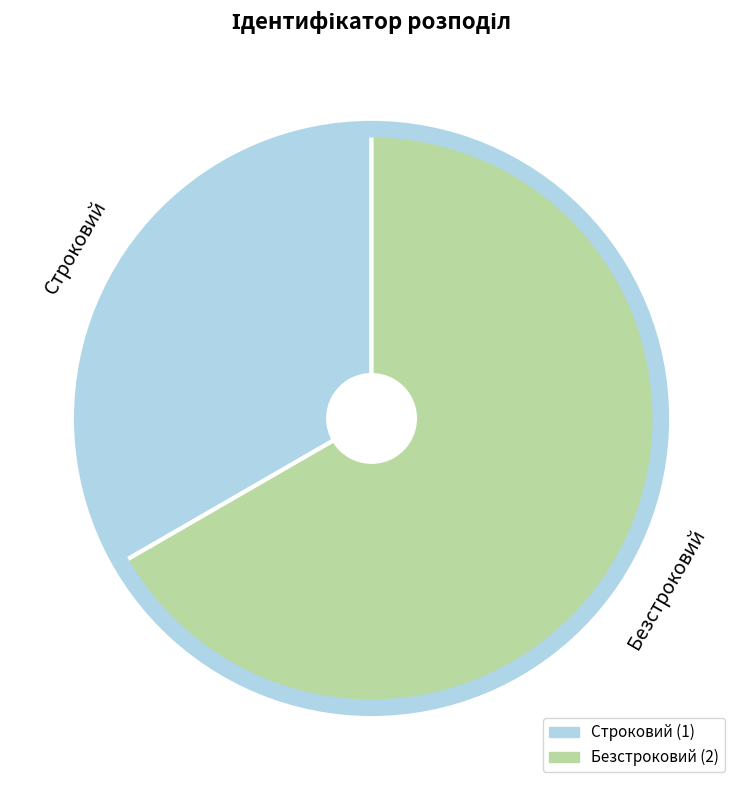

What is the ratio of the value at Безстроковий (2) to the value at Строковий (1)?

2.0